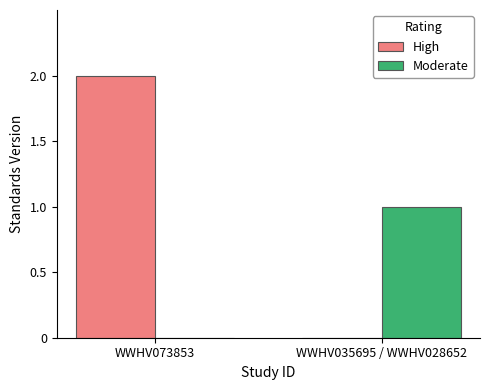

Which series changed the most between WWHV073853 and WWHV035695 / WWHV028652?

High